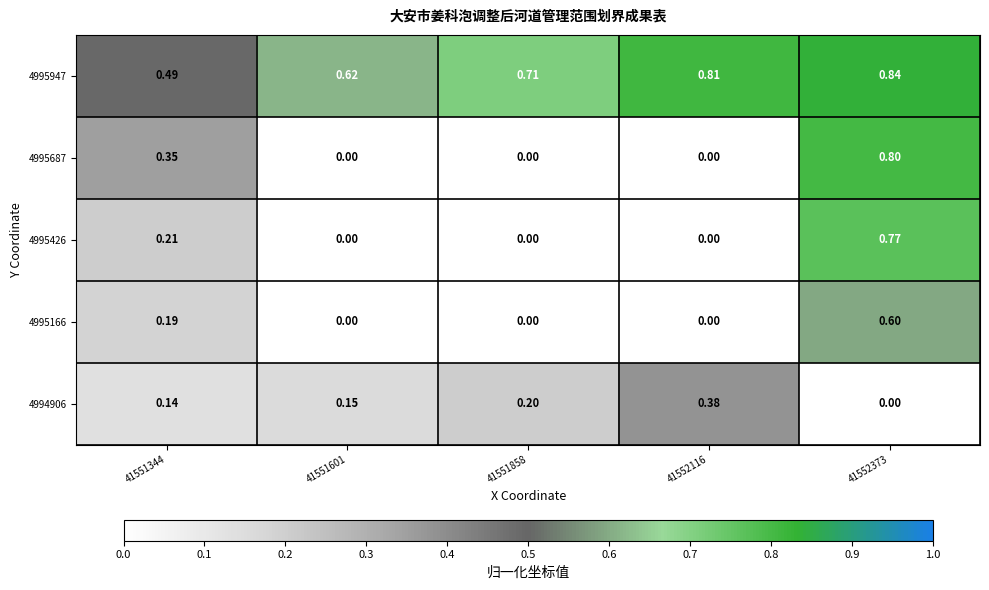

At how many categories does at least one series exceed 0?

5